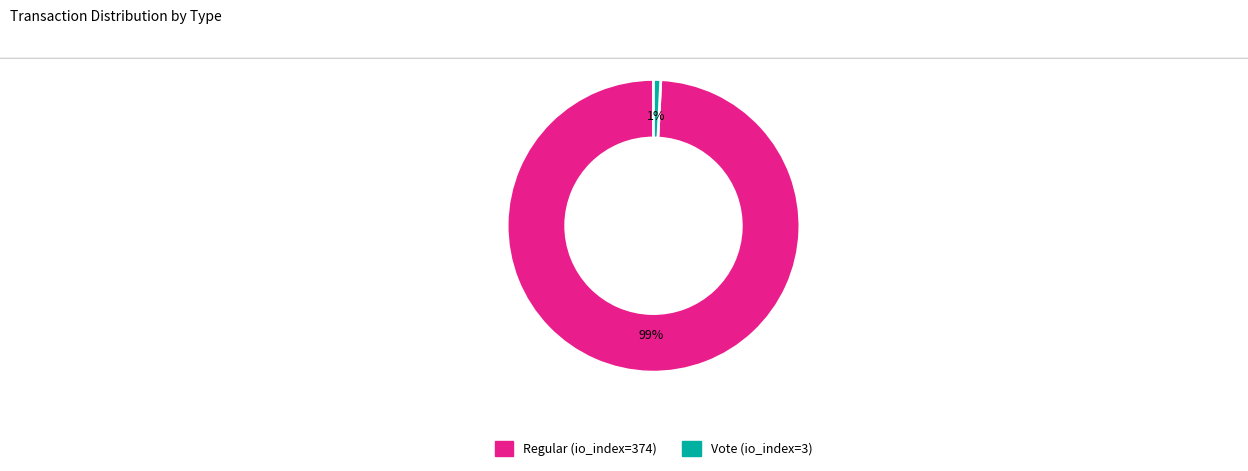

Which category accounts for the majority?

Regular (io_index=374)